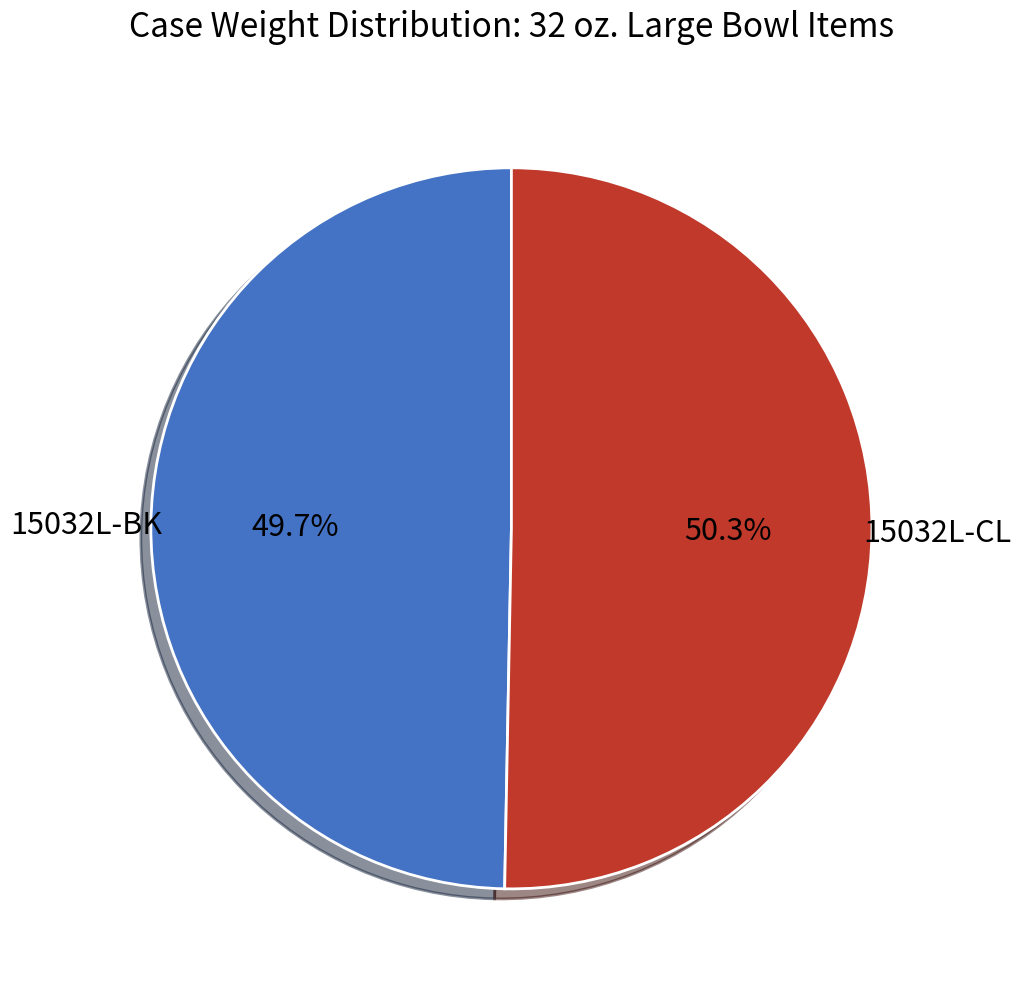

Which has a higher value, 15032L-CL or 15032L-BK?

15032L-CL